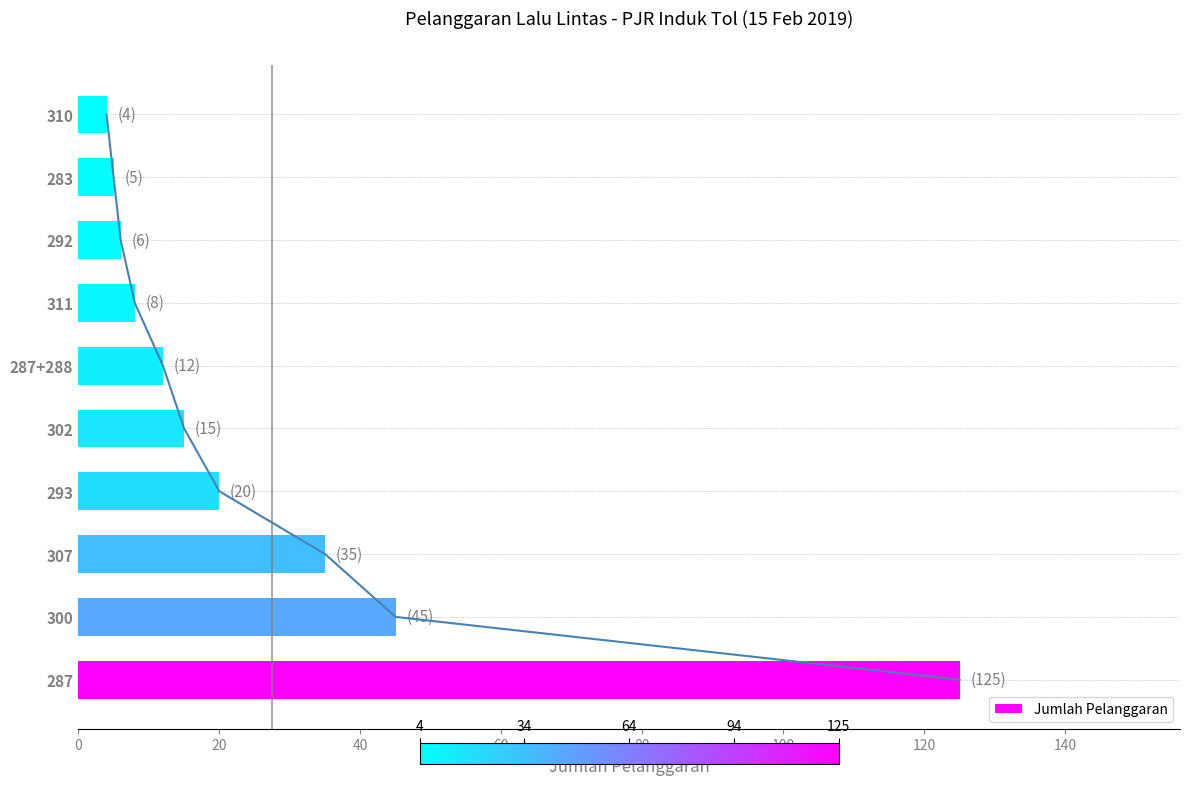

What is the maximum value for Jumlah Pelanggaran?

125